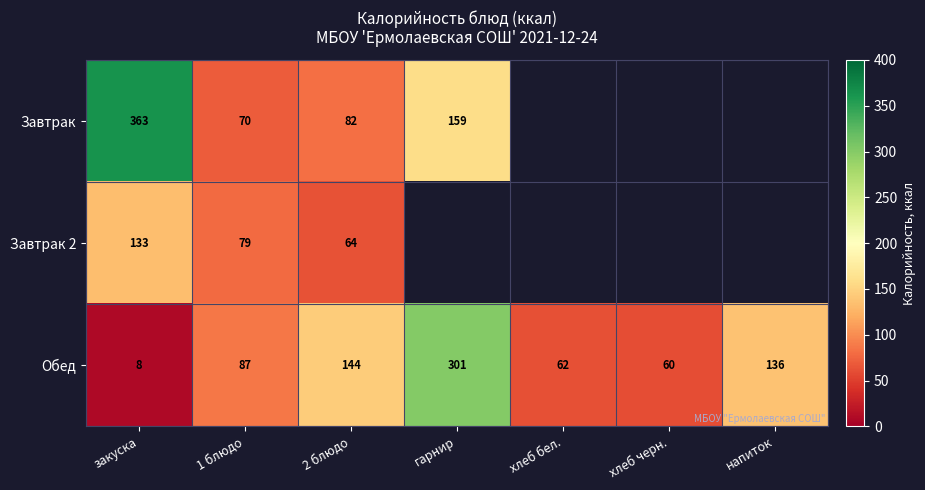

At which label is Обед closest to 154?

2 блюдо